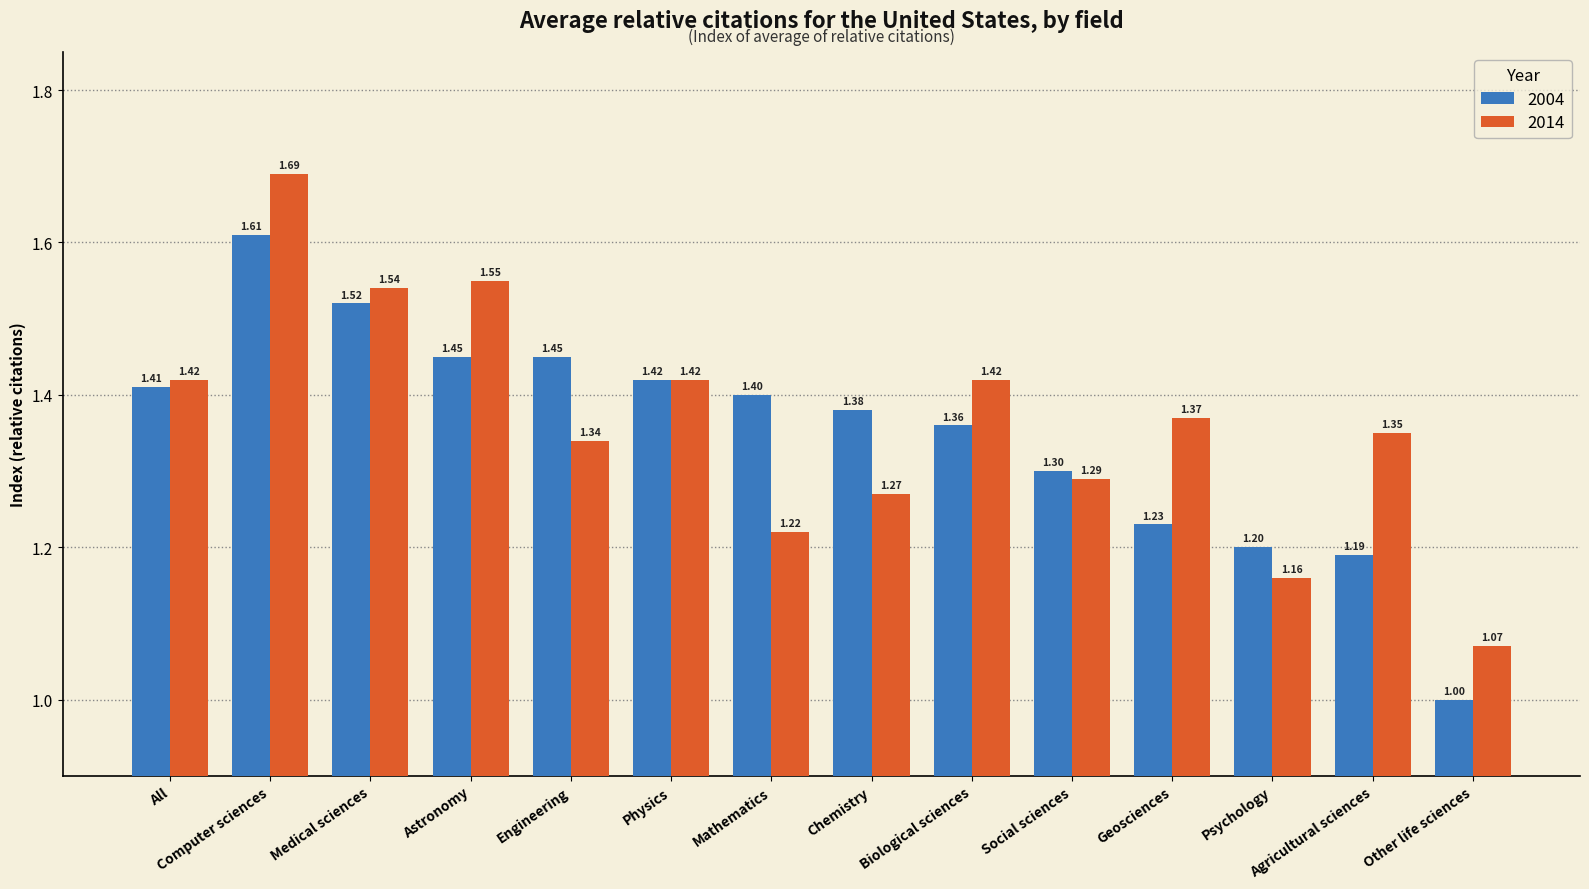

Rank the series by their maximum value, from highest to lowest.

2014, 2004